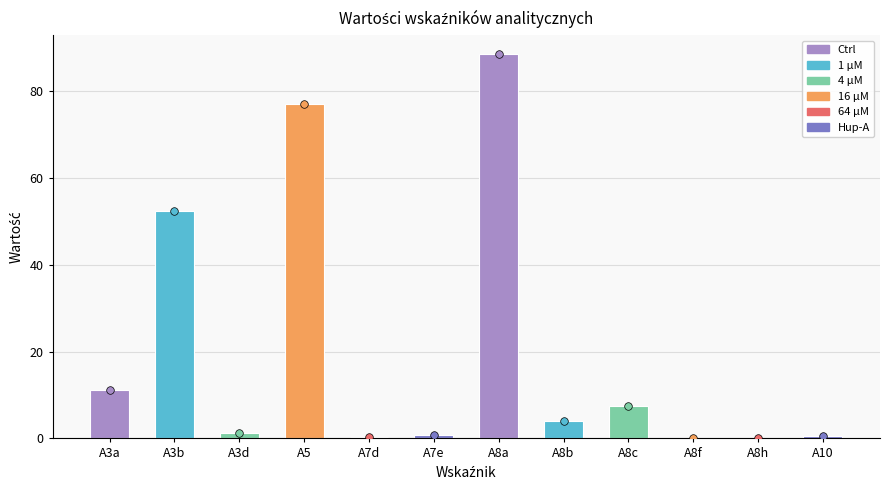

What is the change in value from A3d to A8a?

+87.1